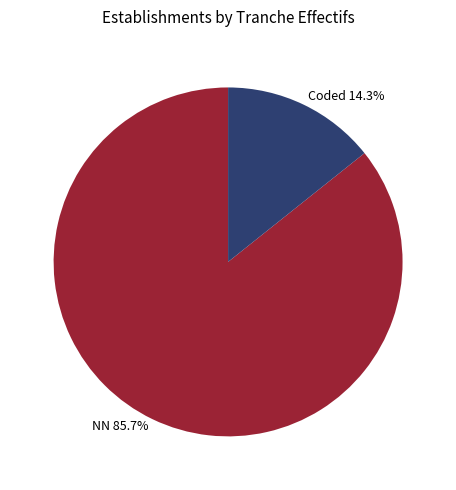

Is there a majority slice in this chart?

Yes